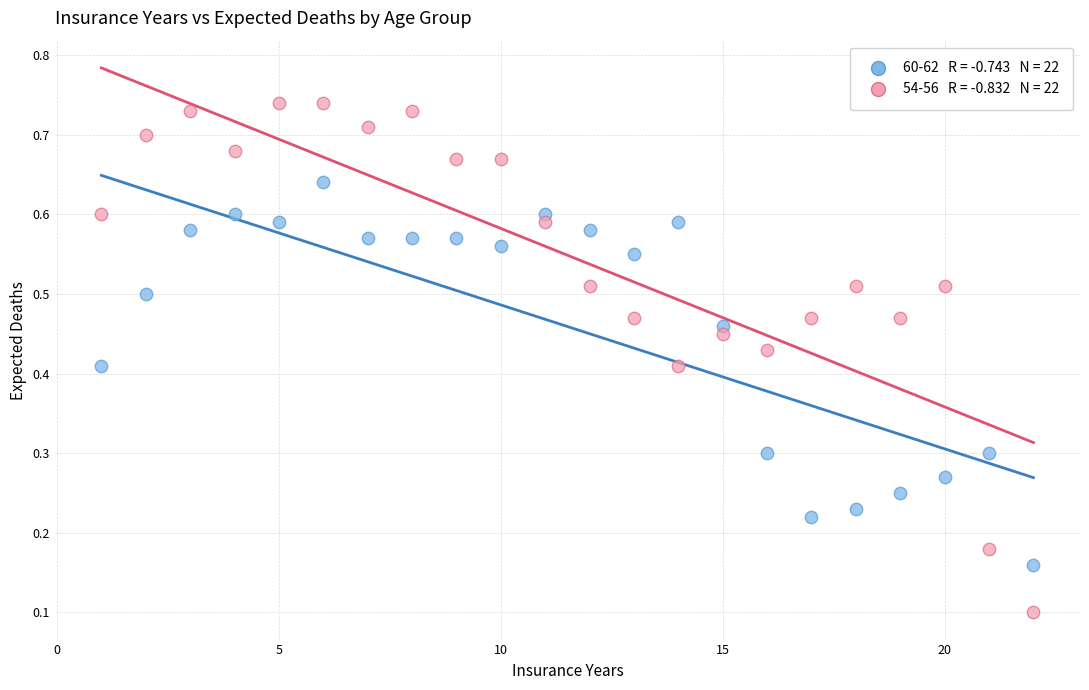

Across all data points, what is the range of X values (max minus min)?

21.0